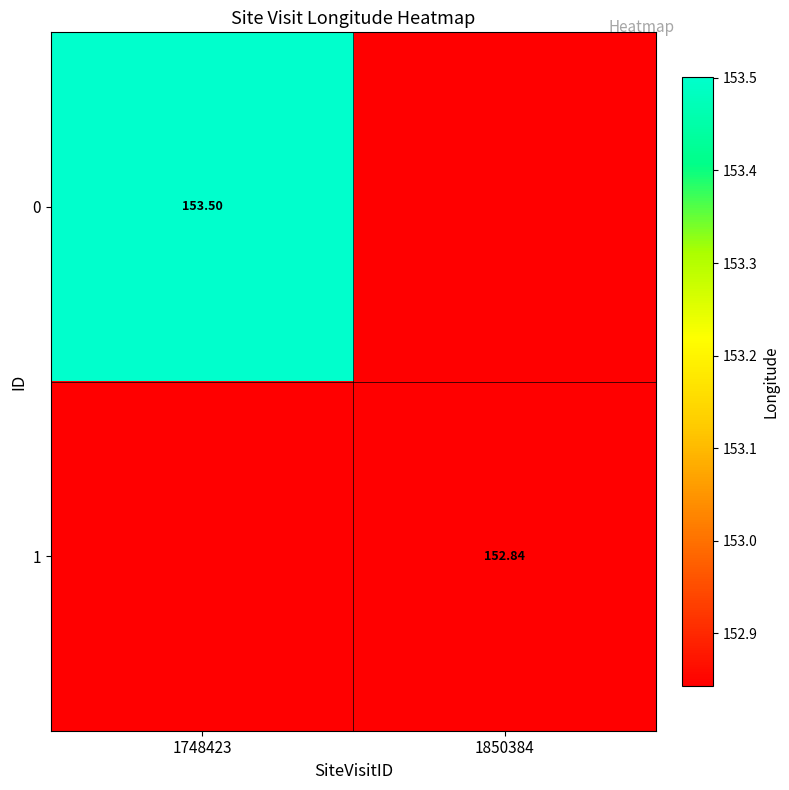

What value does the 1 series have at 1748423?

152.8